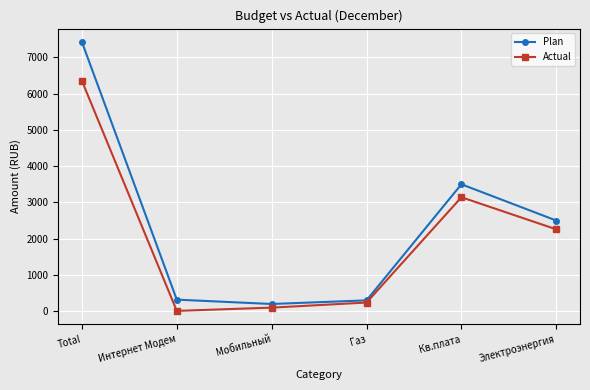

Which label corresponds to the largest value in the chart?

Total